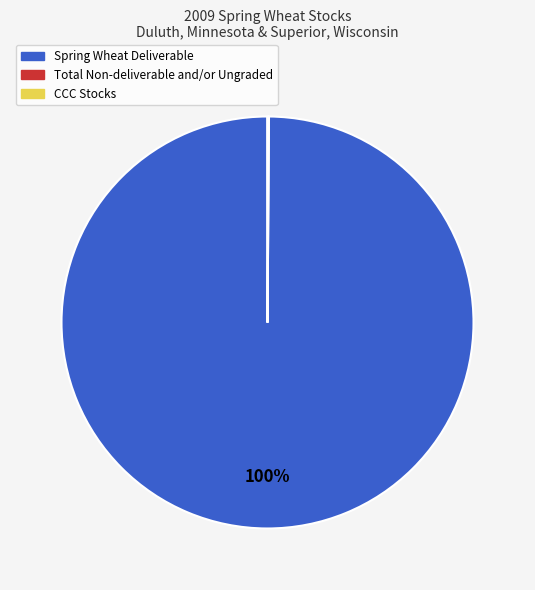

Is there a majority slice in this chart?

Yes